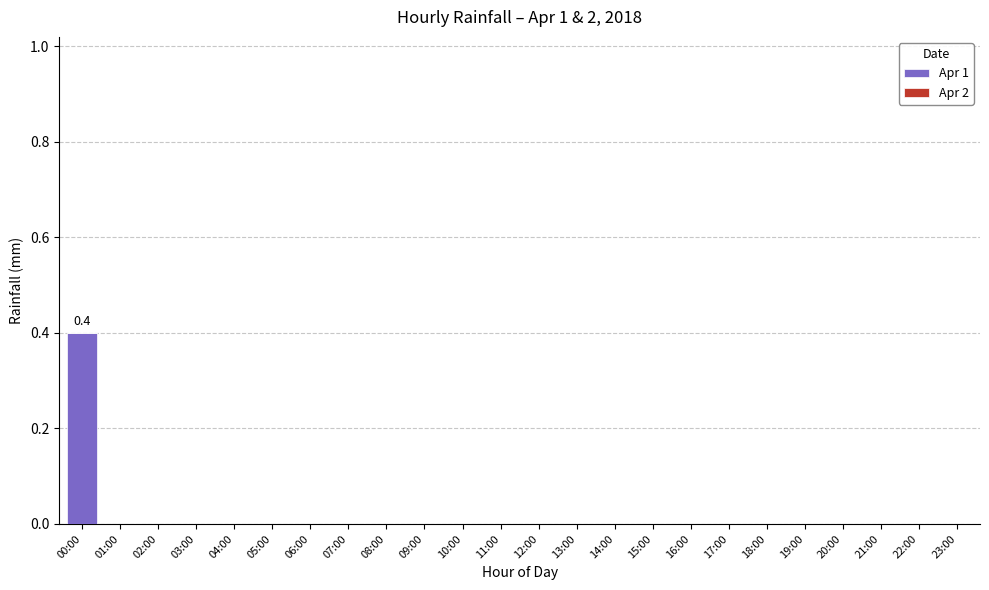

The value at 18:00 is -0.2. True or false?

False